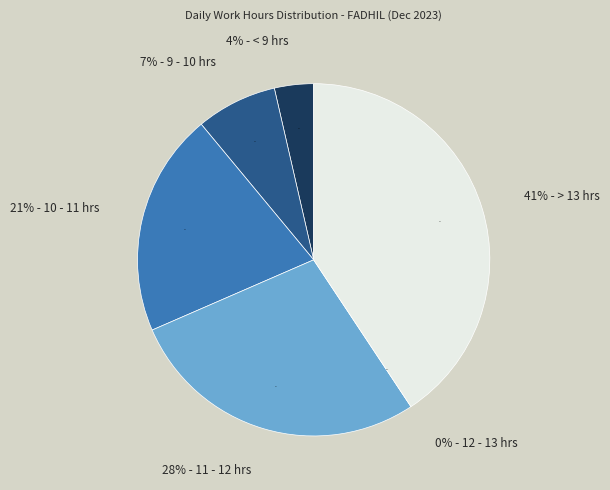

Is Day 14 the majority of the pie?

No